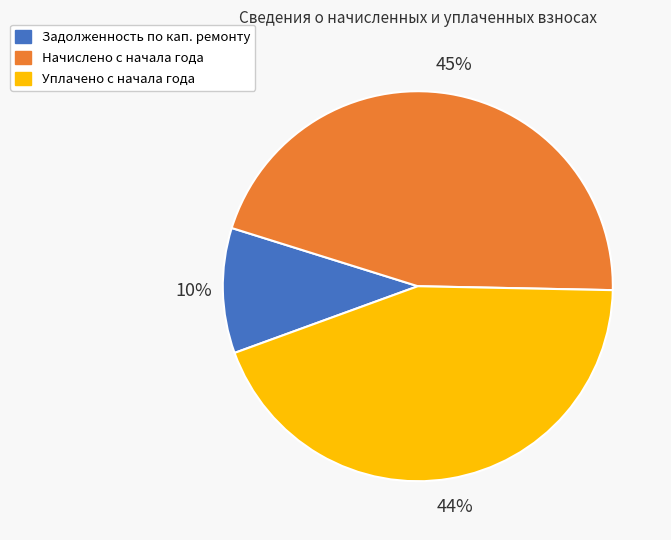

Which slice is the smallest?

Задолженность по кап. ремонту